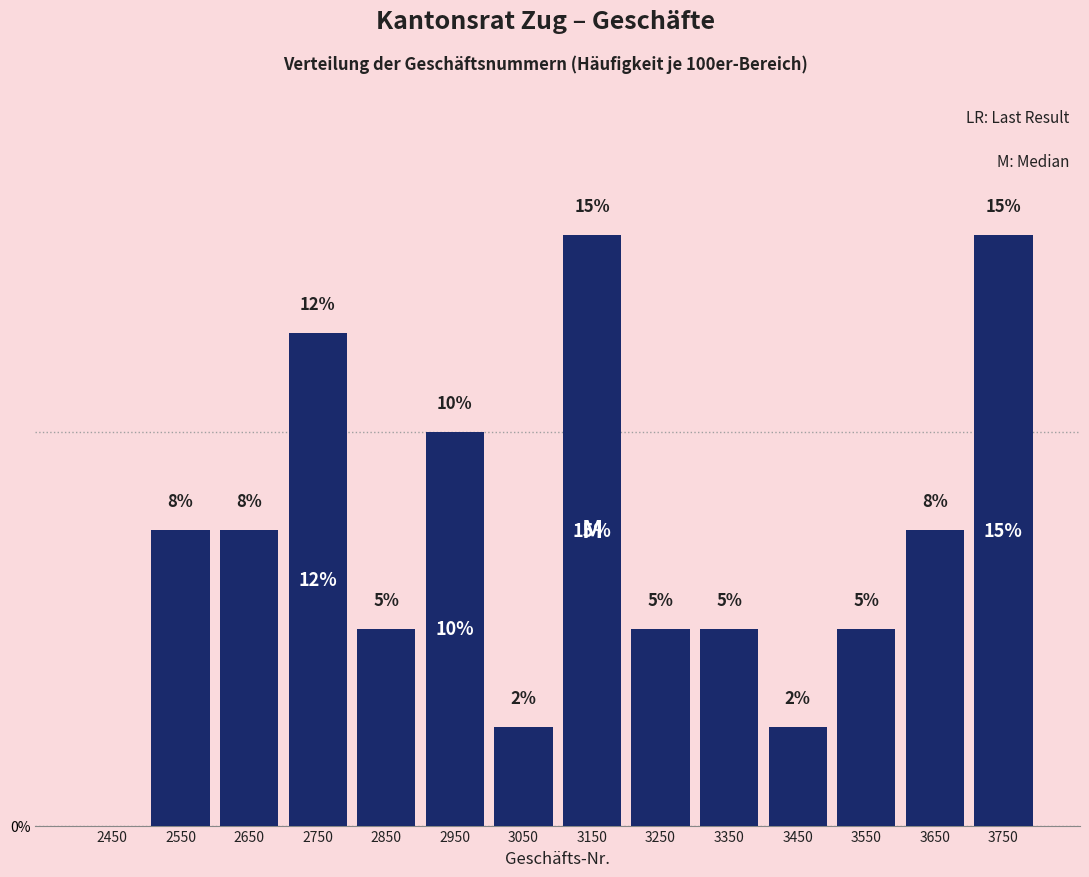

How many values are between 5 and 10?

8